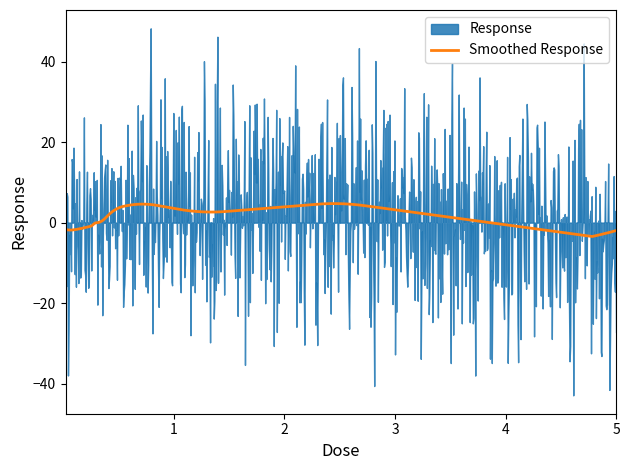

What is the highest value of the Smoothed Response series?

4.7